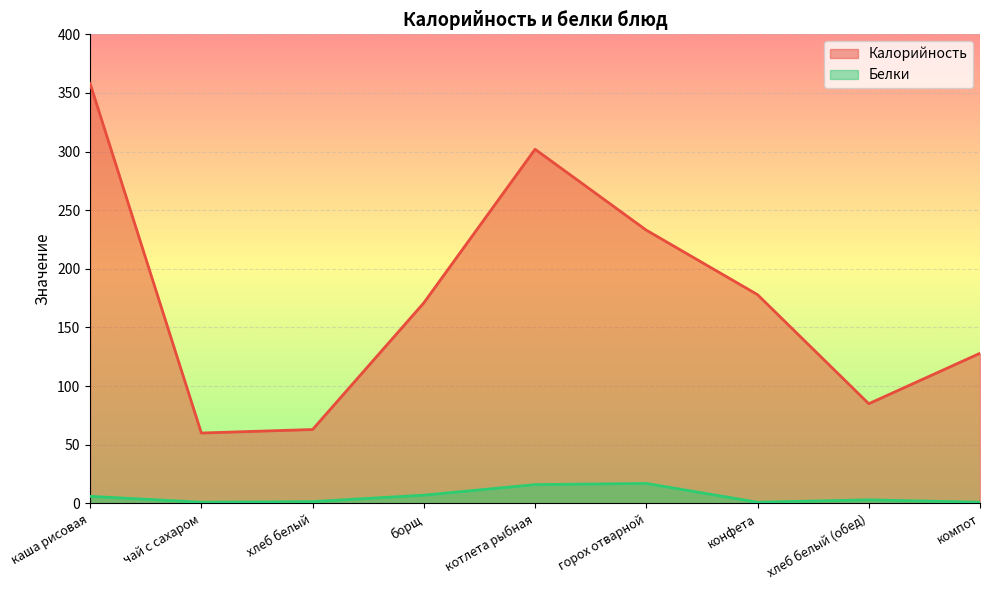

Is it true that Белки equals 7.0 at борщ?

True